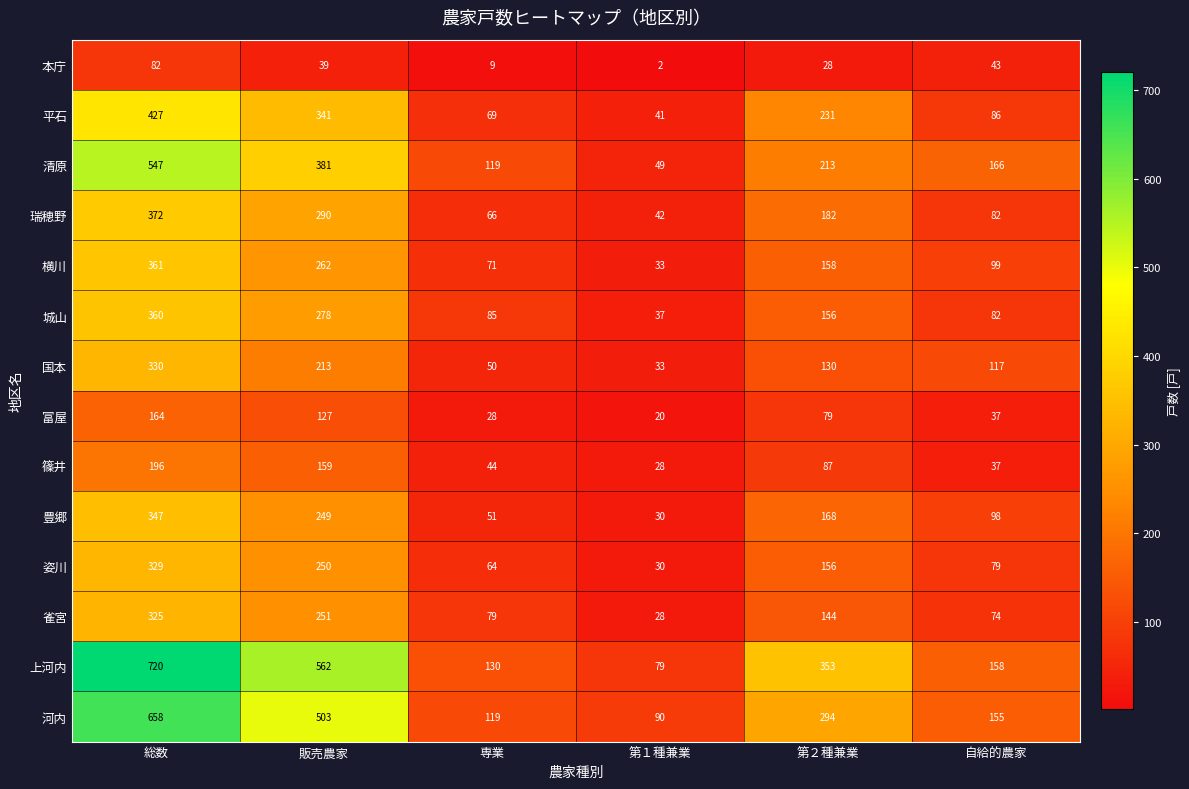

What is the average value of the 篠井 series?

92